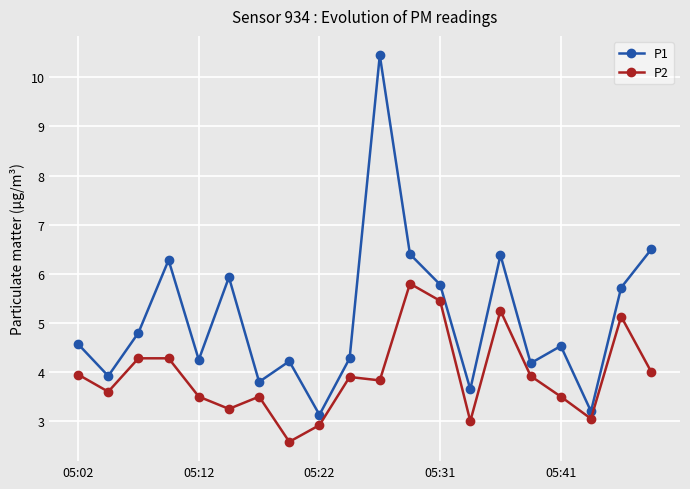

Does the chart have visible grid lines?

Yes